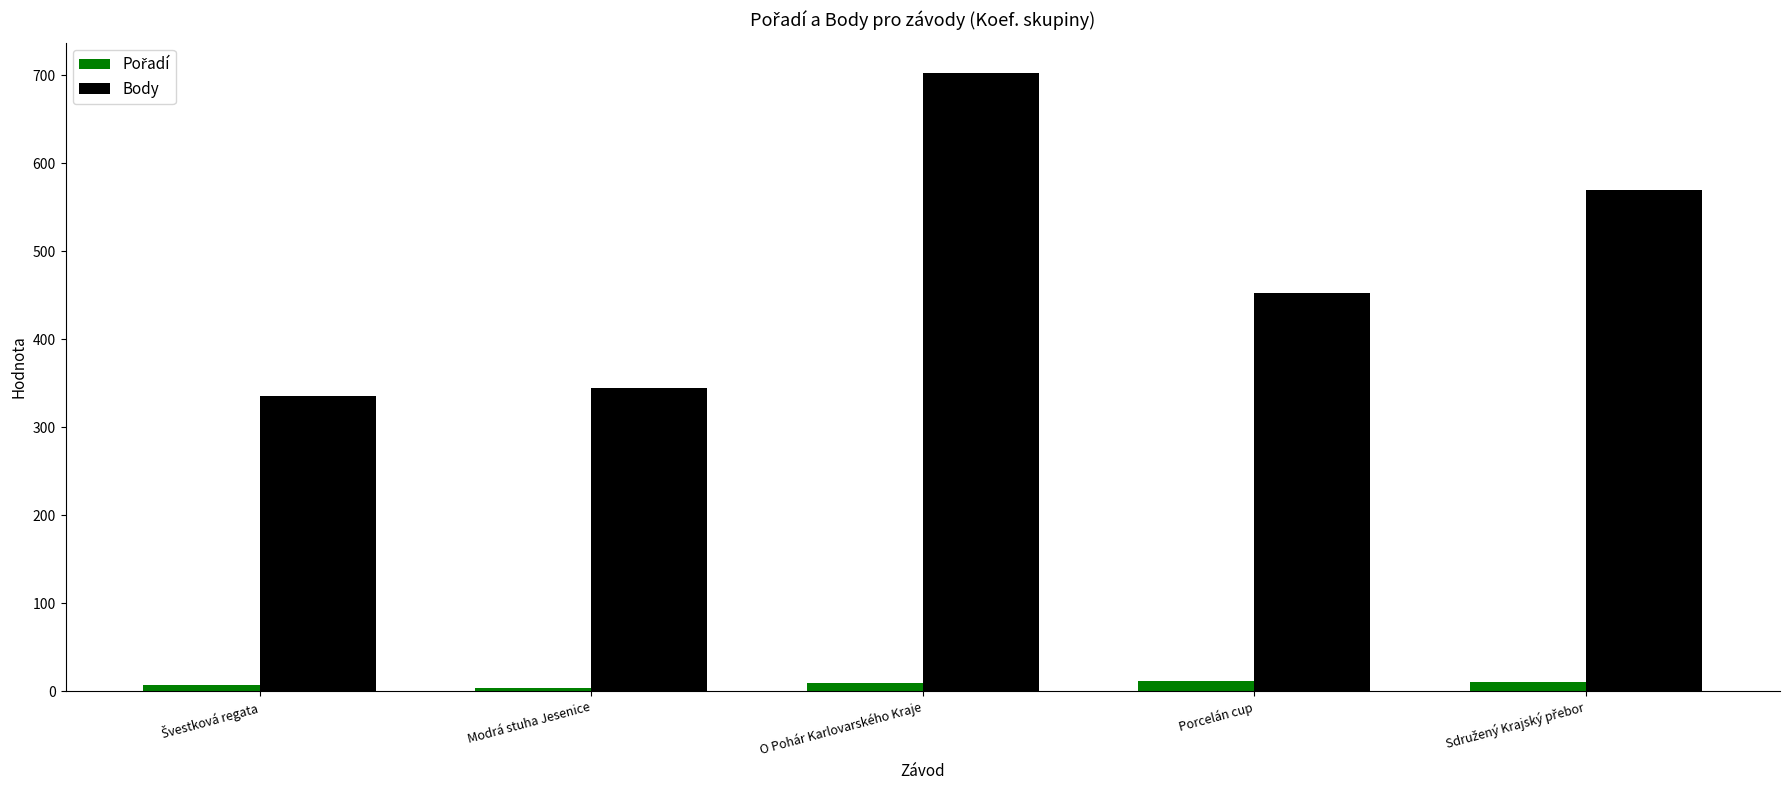

What is the average value of the Body series?

481